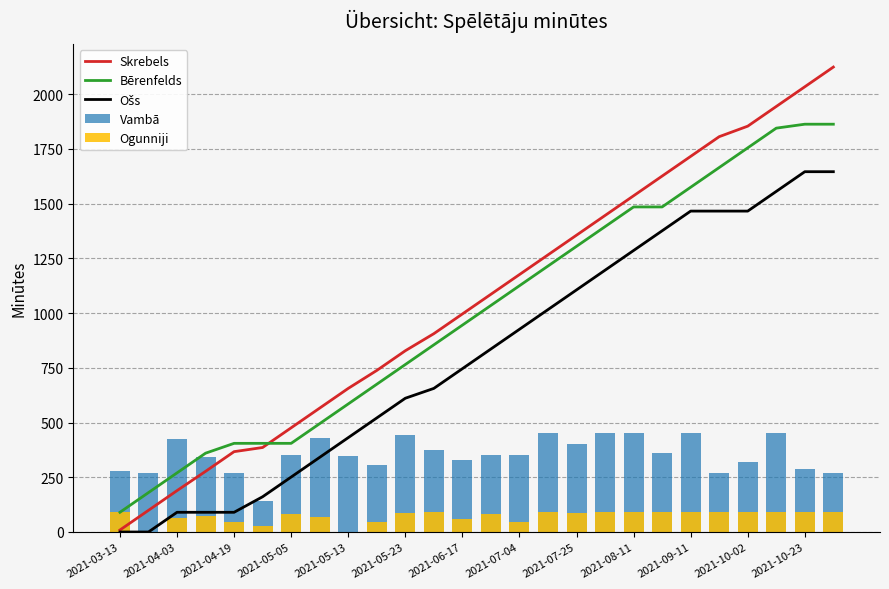

Does the chart contain any negative values?

No